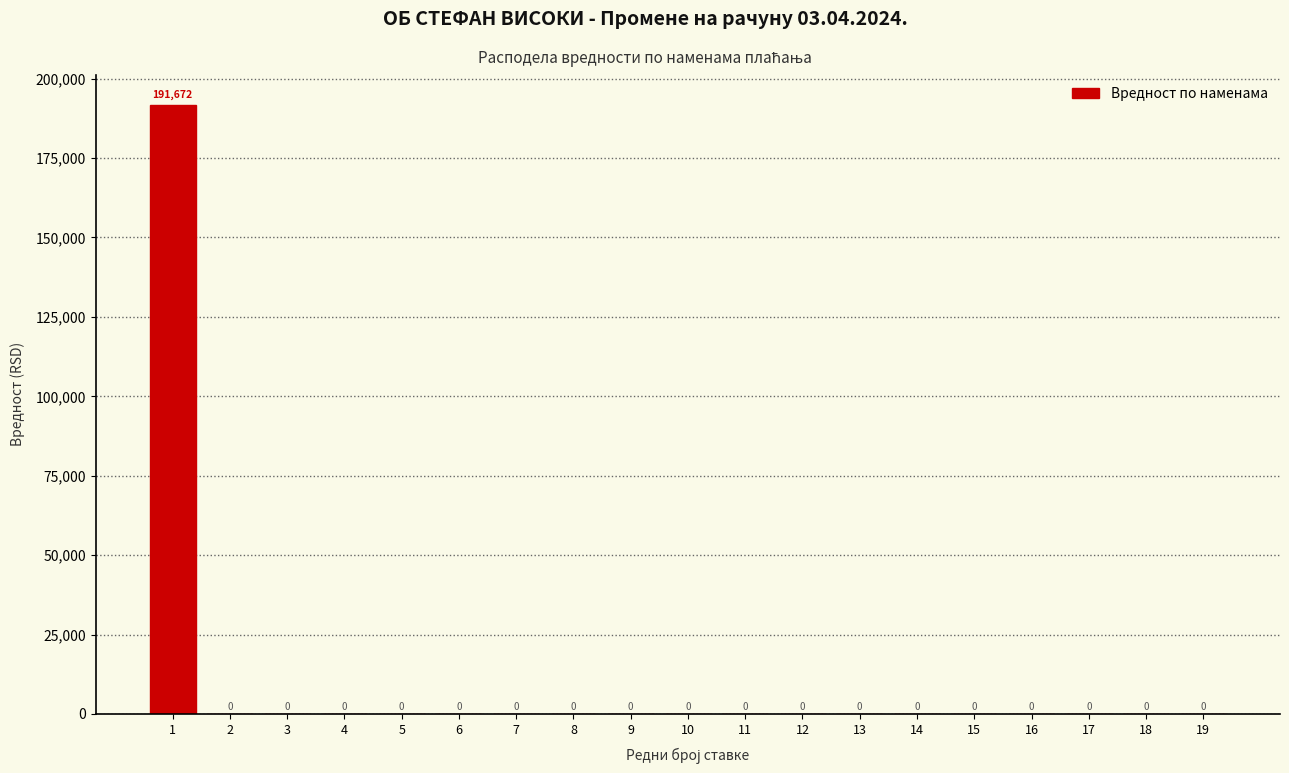

Reading left to right, what are all the values shown in this chart?

1=191672	2=0	3=0	4=0	5=0	6=0	7=0	8=0	9=0	10=0	11=0	12=0	13=0	14=0	15=0	16=0	17=0	18=0	19=0